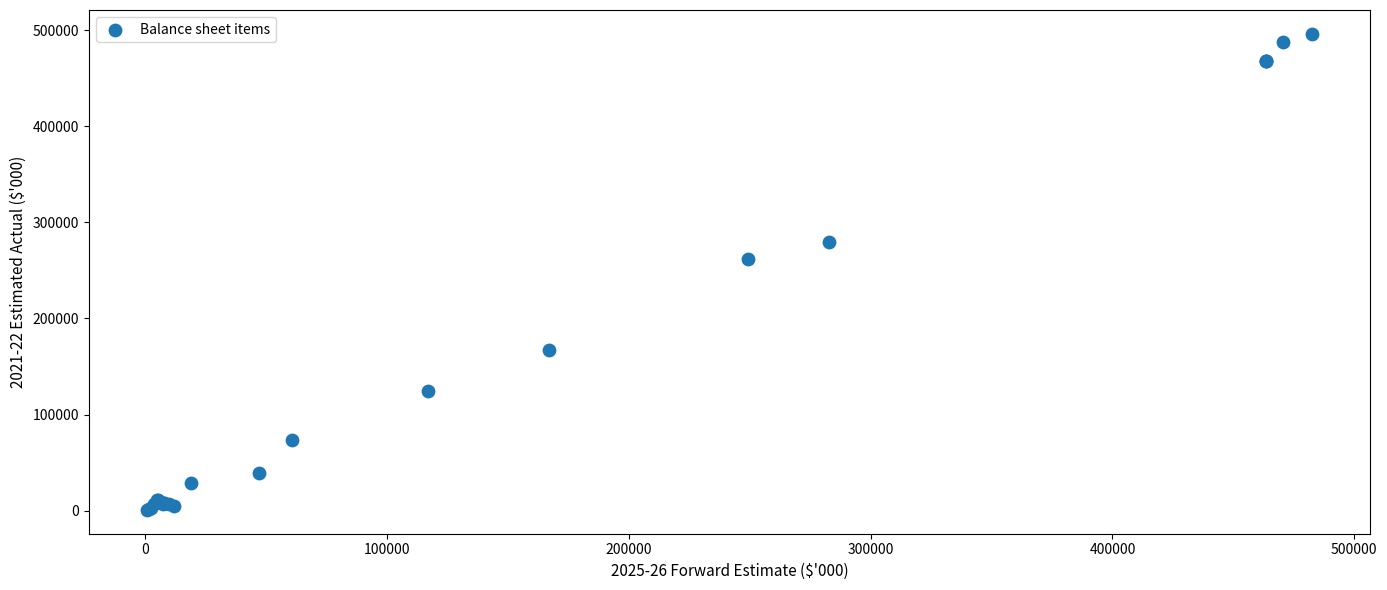

What Y value in the scatter plot is closest to 248436?

261535